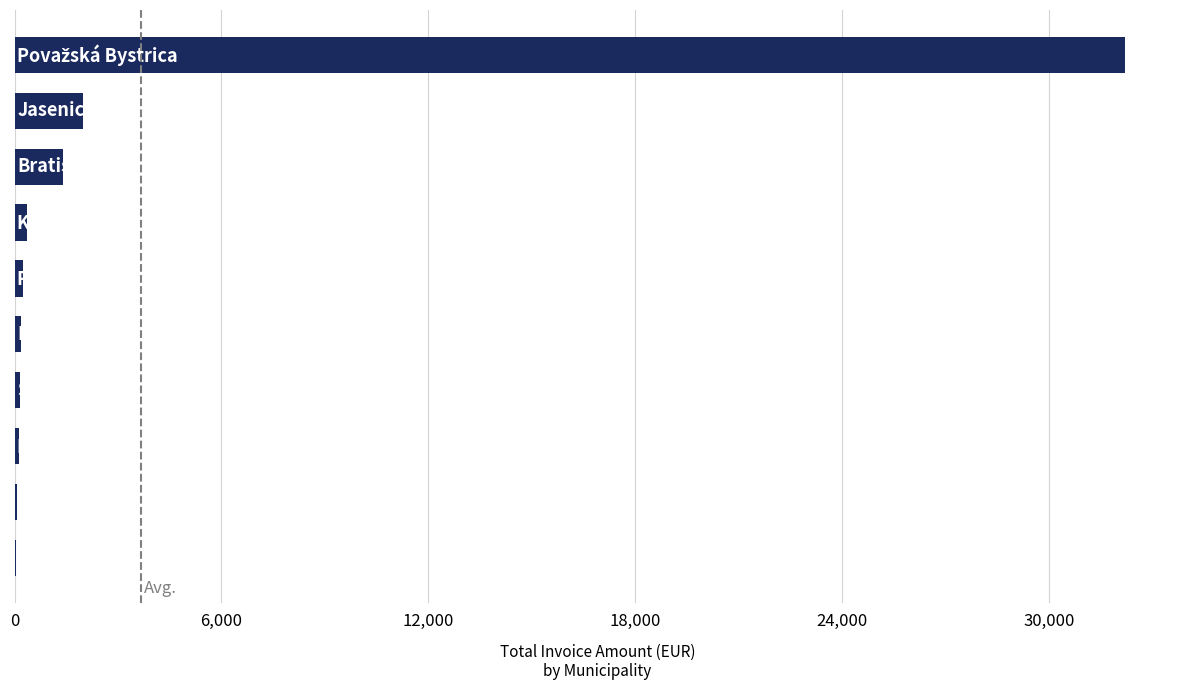

What is the maximum value shown in the chart?

32200.1